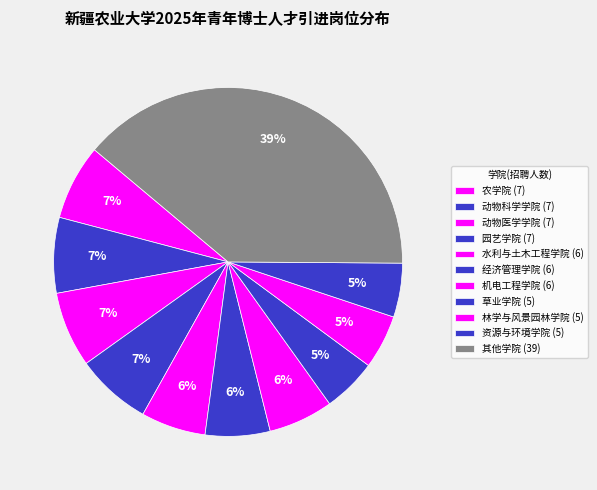

Does any single category account for the majority?

No